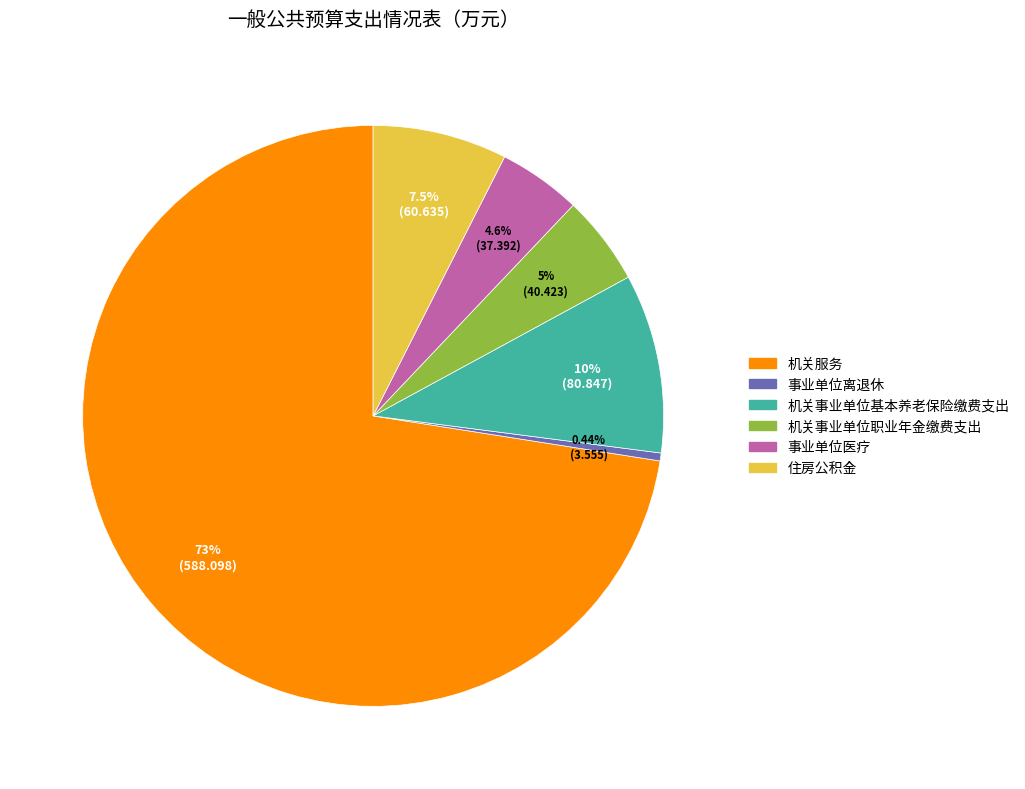

How many slices are in this pie chart?

6